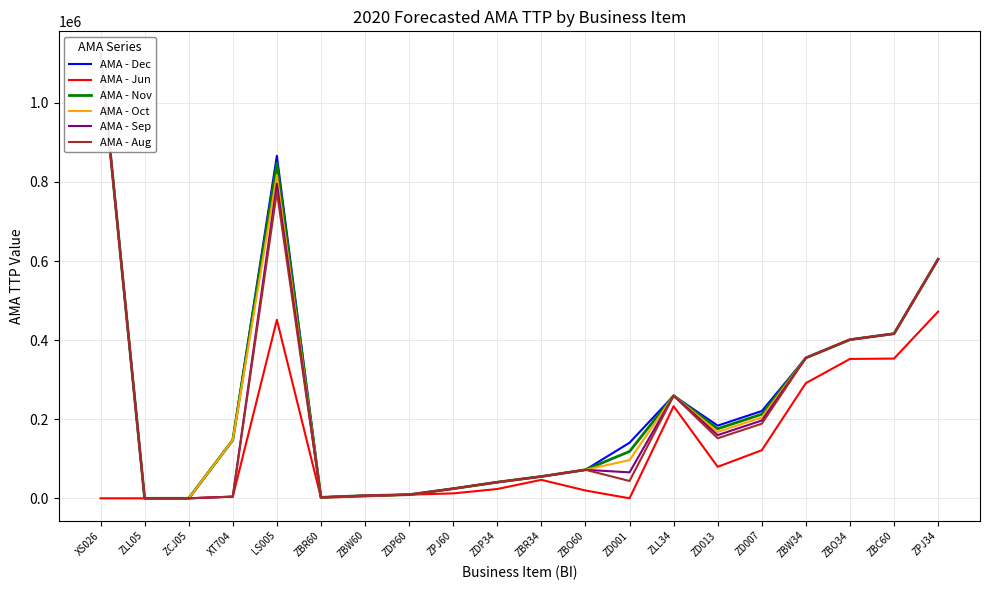

Reading left to right, list all the values displayed in this chart.

AMA - Dec: XS026=1124661	ZLL05=0	ZCJ05=0	XT704=147324	LS005=866206	ZBR60=2495	ZBW60=6772	ZDP60=9196	ZPJ60=24396	ZDP34=40768	ZBR34=55192	ZBO60=72100	ZD001=140536	ZLL34=259492	ZD013=183842	ZD007=220665	ZBW34=355076	ZBO34=401258	ZBC60=416298	ZPJ34=604696
AMA - Jun: XS026=0	ZLL05=0	ZCJ05=0	XT704=4227	LS005=451346	ZBR60=1514	ZBW60=4919	ZDP60=9196	ZPJ60=12437	ZDP34=23512	ZBR34=46687	ZBO60=19796	ZD001=0	ZLL34=232908	ZD013=79644	ZD007=121580	ZBW34=291301	ZBO34=352448	ZBC60=353360	ZPJ34=472236
AMA - Nov: XS026=1124661	ZLL05=0	ZCJ05=0	XT704=147324	LS005=847092	ZBR60=2495	ZBW60=6772	ZDP60=9196	ZPJ60=24396	ZDP34=40768	ZBR34=55192	ZBO60=72100	ZD001=118480	ZLL34=259492	ZD013=175848	ZD007=212671	ZBW34=355076	ZBO34=401258	ZBC60=416298	ZPJ34=604696
AMA - Oct: XS026=1124661	ZLL05=0	ZCJ05=0	XT704=147324	LS005=817120	ZBR60=2495	ZBW60=6772	ZDP60=9196	ZPJ60=24396	ZDP34=40768	ZBR34=55192	ZBO60=72100	ZD001=96604	ZLL34=259492	ZD013=167854	ZD007=204677	ZBW34=355076	ZBO34=401258	ZBC60=416298	ZPJ34=604696
AMA - Sep: XS026=1124661	ZLL05=0	ZCJ05=0	XT704=4227	LS005=795614	ZBR60=2495	ZBW60=6772	ZDP60=9196	ZPJ60=24396	ZDP34=40768	ZBR34=55192	ZBO60=72100	ZD001=65642	ZLL34=259492	ZD013=159860	ZD007=196683	ZBW34=355076	ZBO34=401258	ZBC60=416298	ZPJ34=604696
AMA - Aug: XS026=1124661	ZLL05=0	ZCJ05=0	XT704=4227	LS005=775197	ZBR60=2495	ZBW60=6772	ZDP60=9196	ZPJ60=24396	ZDP34=40768	ZBR34=55192	ZBO60=72100	ZD001=43762	ZLL34=259492	ZD013=151866	ZD007=188689	ZBW34=355076	ZBO34=401258	ZBC60=416298	ZPJ34=604696